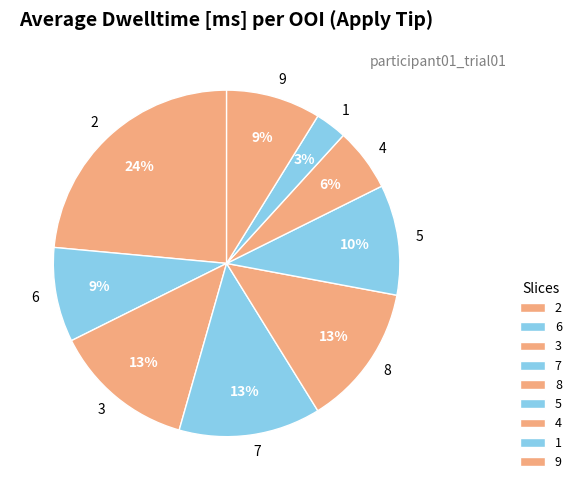

Is it true that 2 is 1% of the pie?

False